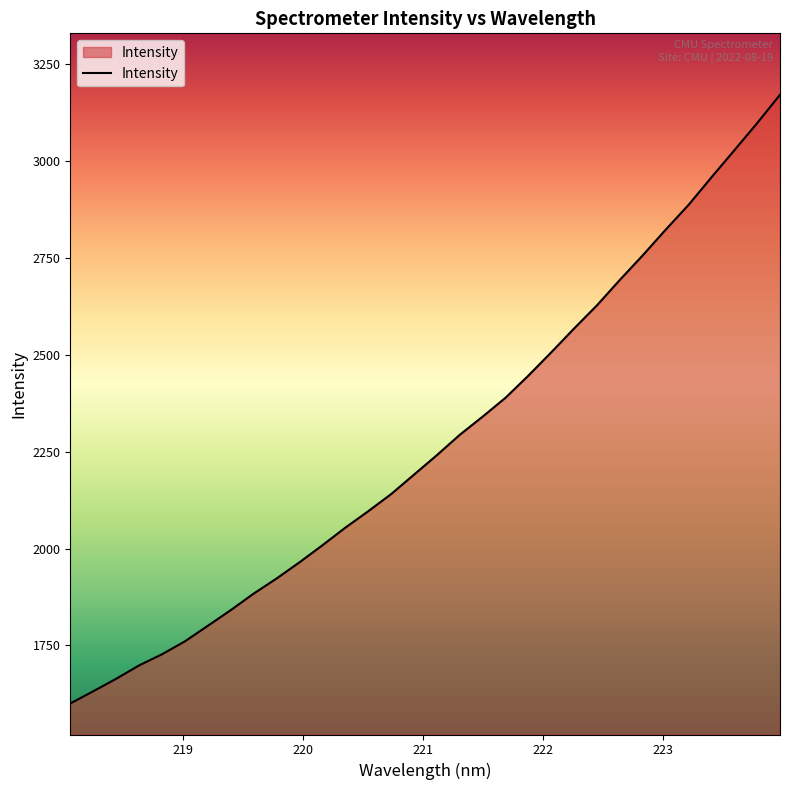

What is the greatest value displayed?

3170.5